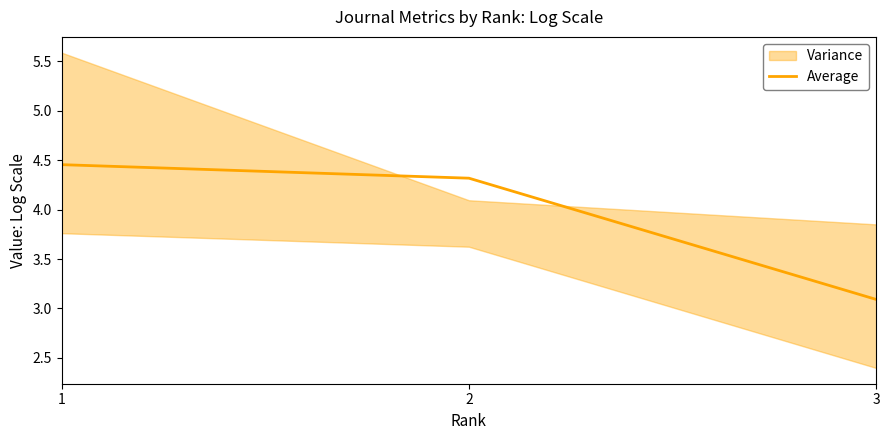

At which label is the value closest to 3?

3